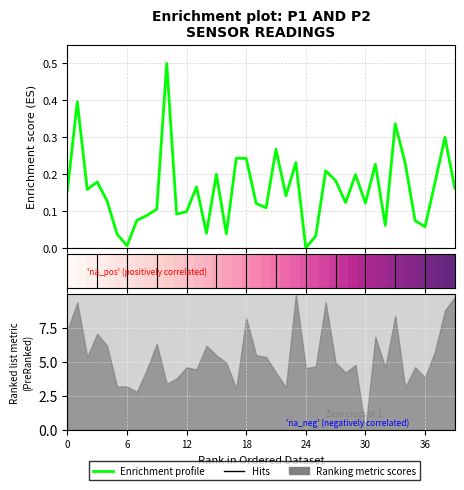

At which label is the value closest to 0?

24